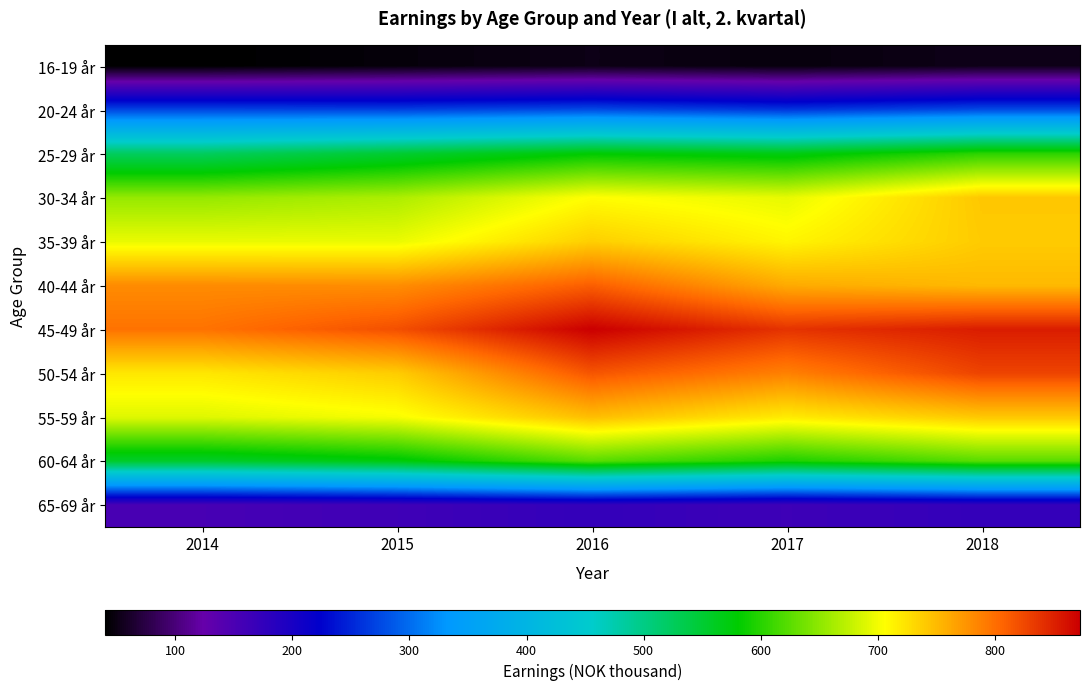

Rank the series at 2018 from lowest to highest value.

16-19 år, 65-69 år, 20-24 år, 25-29 år, 60-64 år, 35-39 år, 55-59 år, 30-34 år, 40-44 år, 50-54 år, 45-49 år